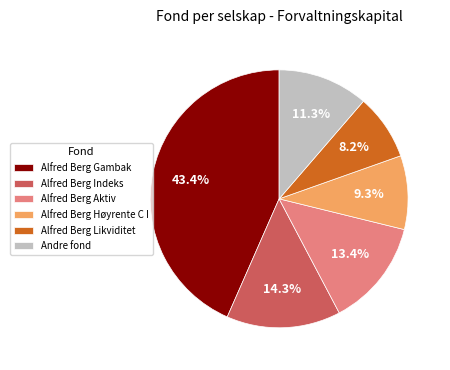

How many slices are in this pie chart?

6